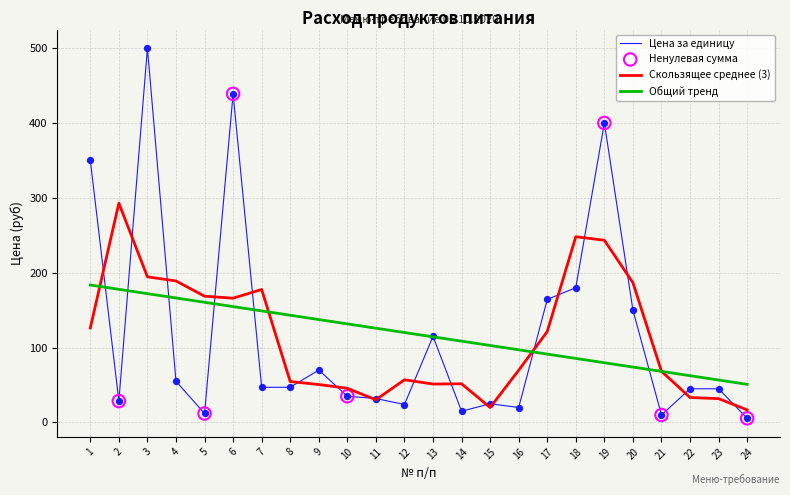

What is the total value across all series at 5?

341.1